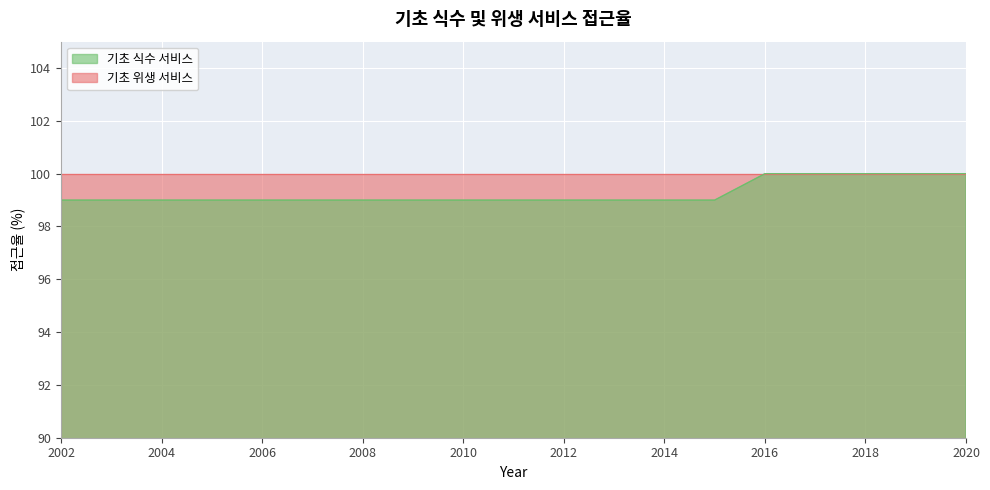

The chart shows a value of 172 at 2012. True or false?

False